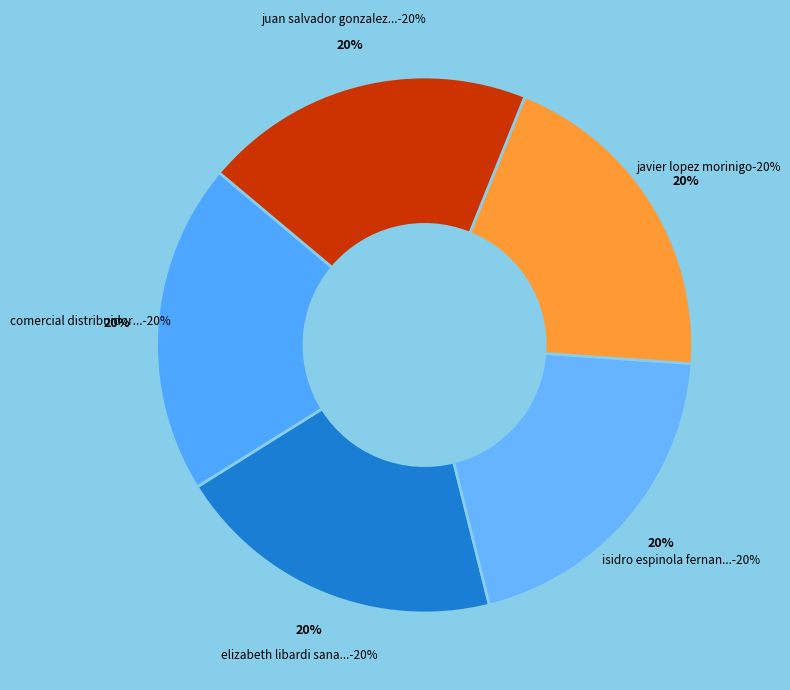

How many slices are in this pie chart?

5